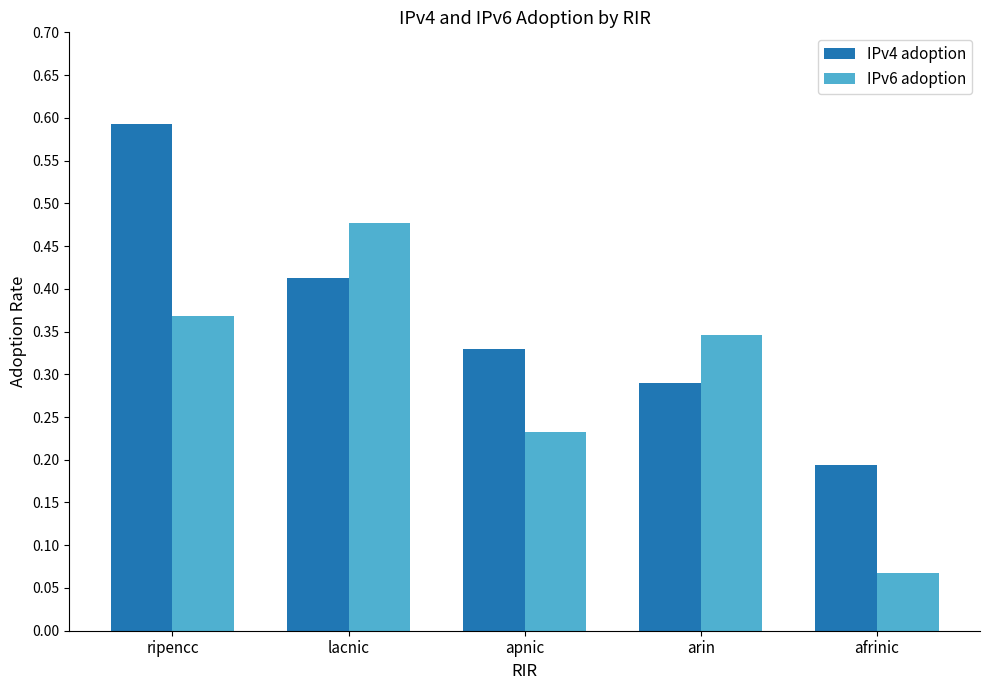

At which category does the chart reach its peak across all series?

ripencc